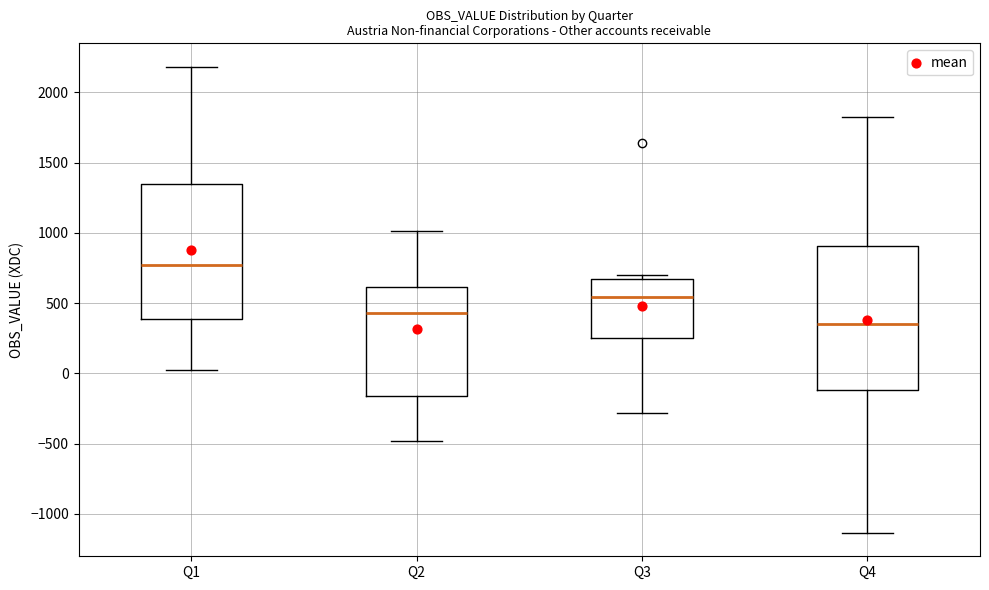

Where does the upper whisker of the box for Q2 end on the y-axis? The values are not printed on the chart, so give them approximately, as read against the axis.

1000